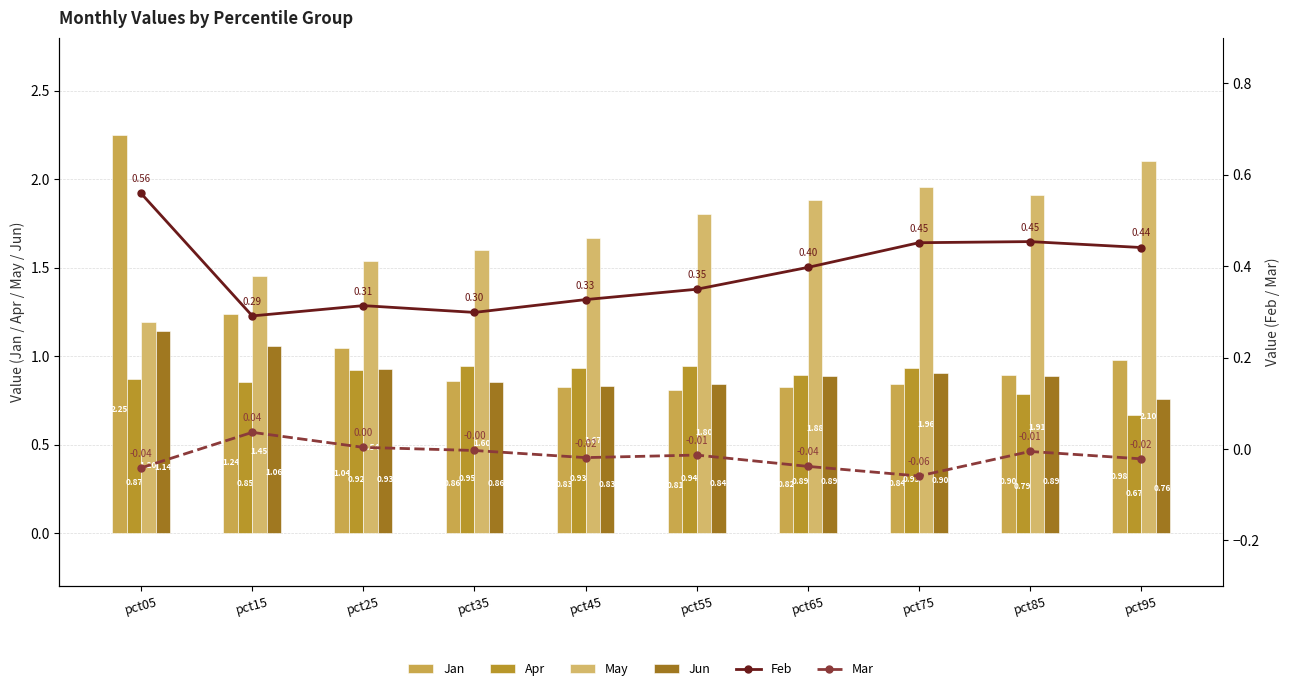

What is the difference between the May values at pct05 and pct85?

0.7